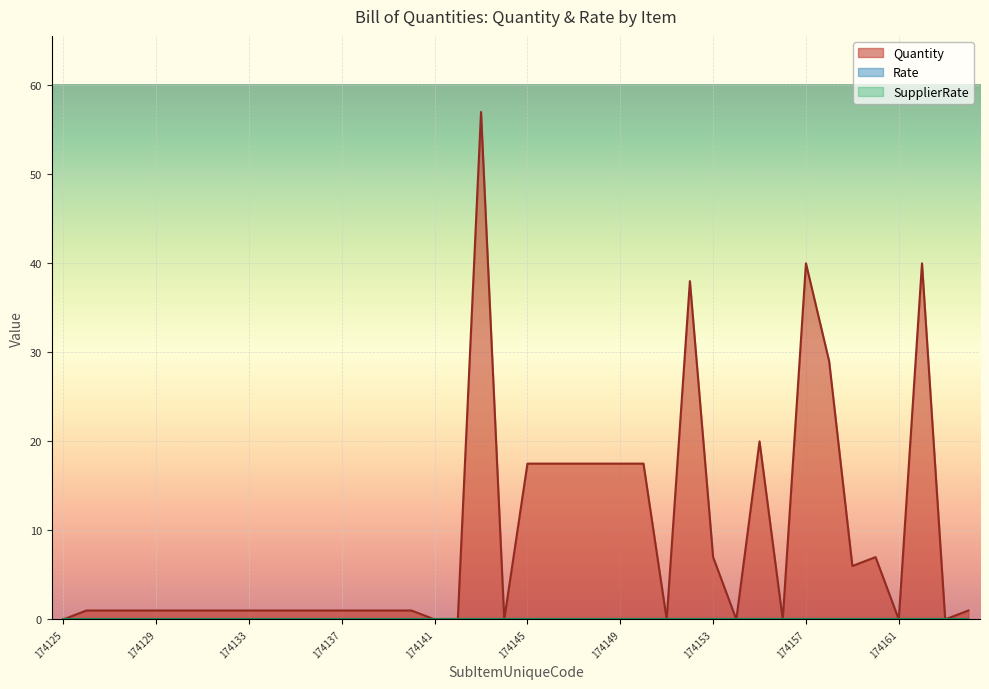

True or false: Rate and Quantity intersect in this chart.

False